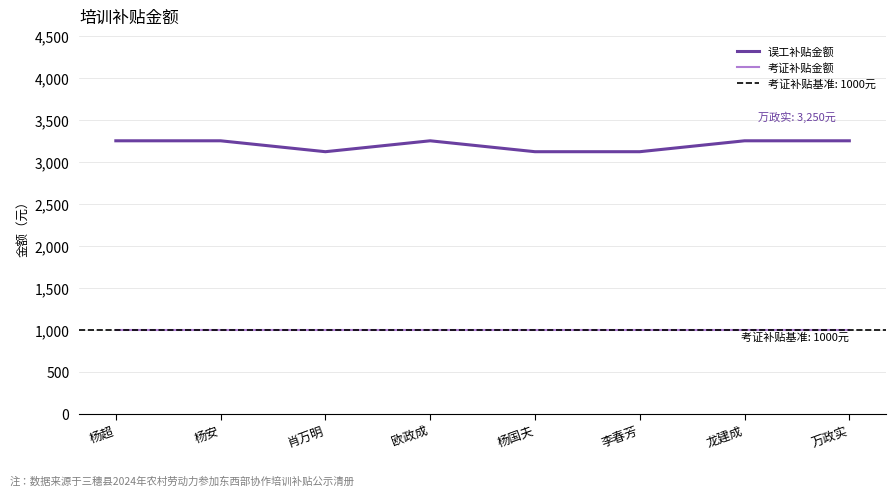

The 考证补贴金额 series shows 1460 at 李春芳. True or false?

False